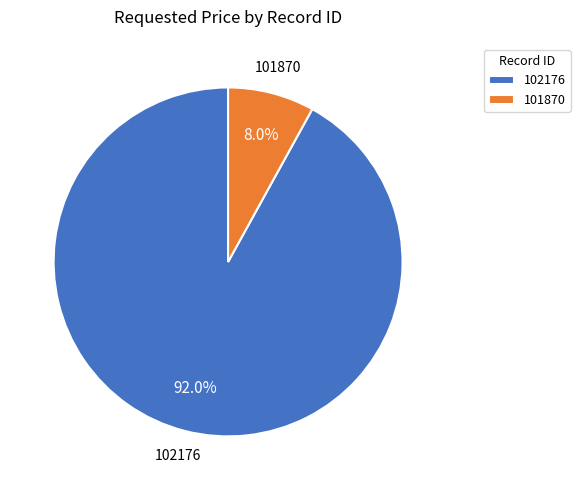

Which slice represents more than half of the pie?

102176